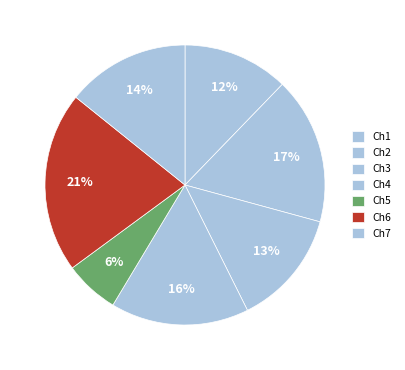

True or false: Ch7 accounts for 14% of the total.

True